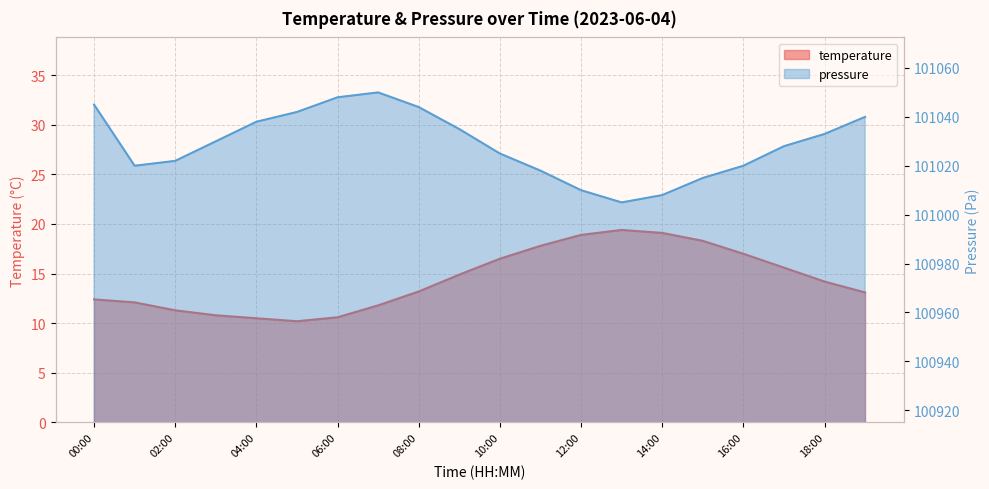

What is the sum of the pressure_norm values at 18:00 and 12:00?

202043.0